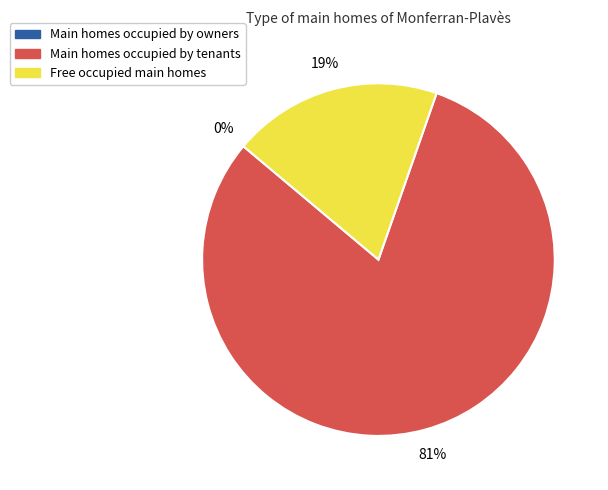

Is there a majority slice in this chart?

Yes